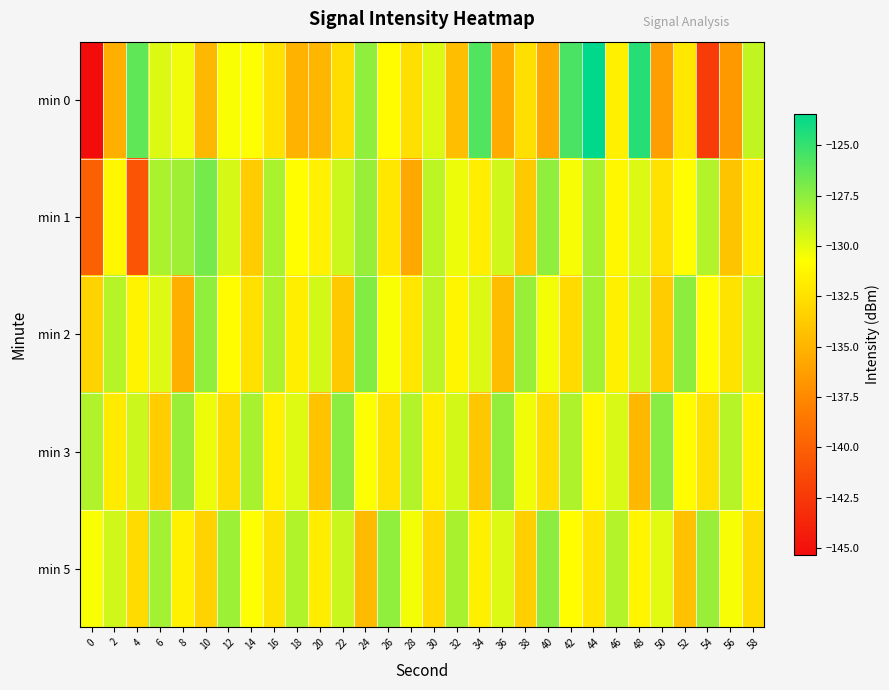

What is the smallest value displayed?

-145.4